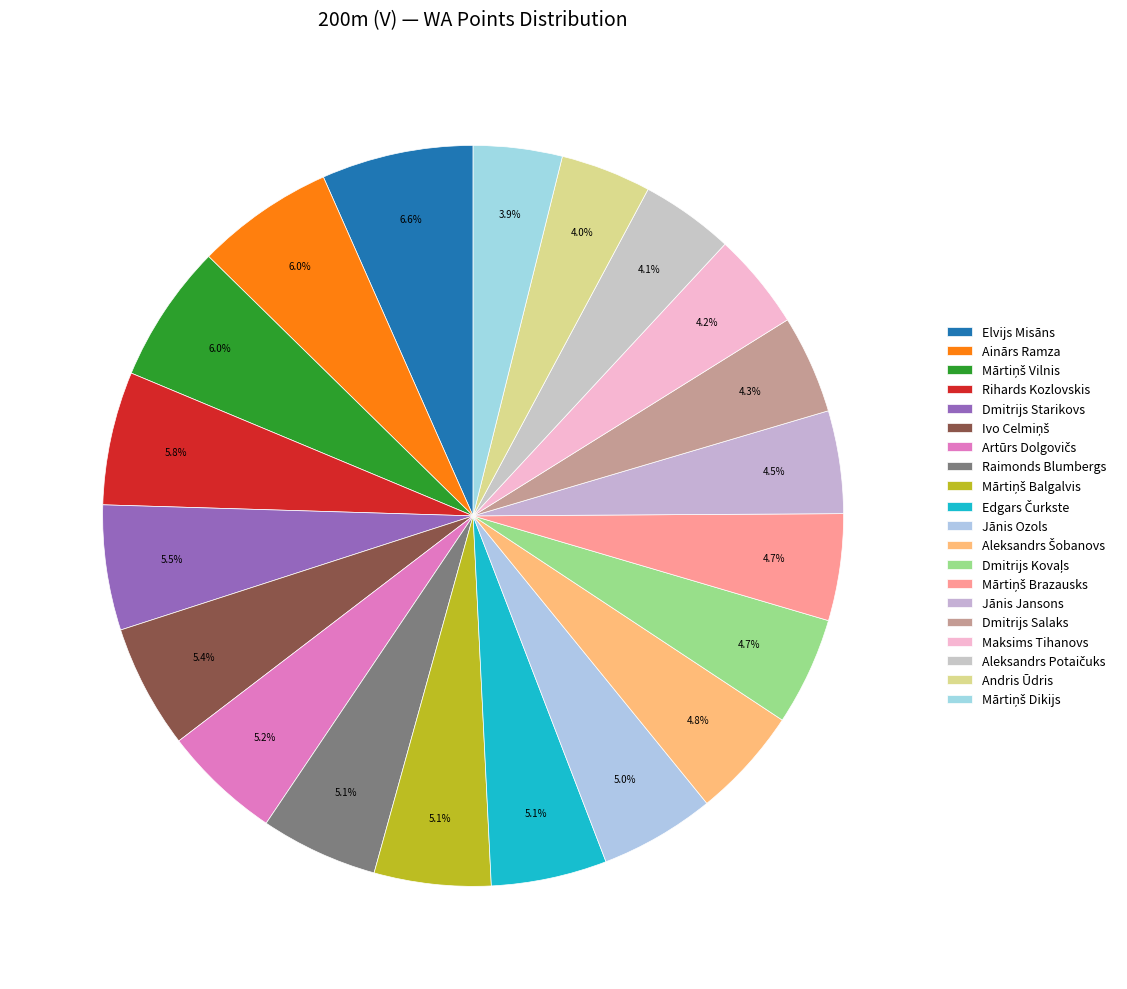

Which slice is the smallest?

Mārtiņš Dikijs